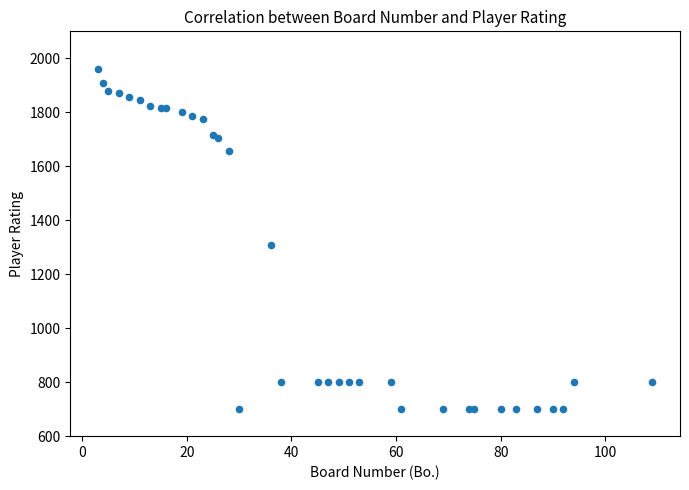

What Y value in the scatter plot is closest to 1330?

1309